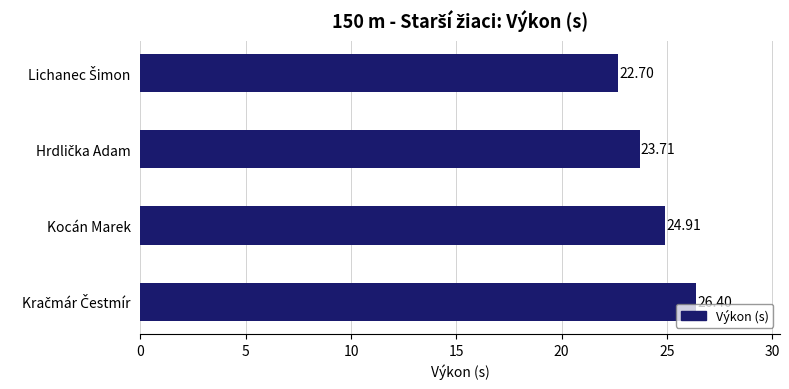

What is the label of the 2nd bar from the bottom?

Kocán Marek